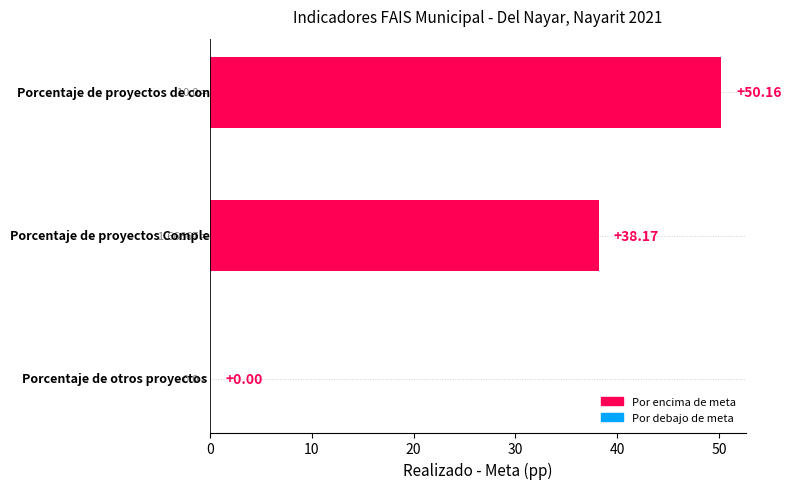

What is the sum of all values?

88.3